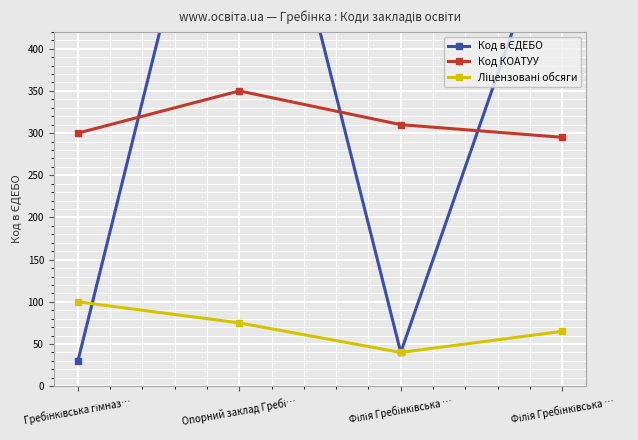

List the labels in order of Код в ЄДЕБО value, smallest first.

Гребінківська гімназ…, Філія Гребінківська …, Філія Гребінківська …, Опорний заклад Гребі…